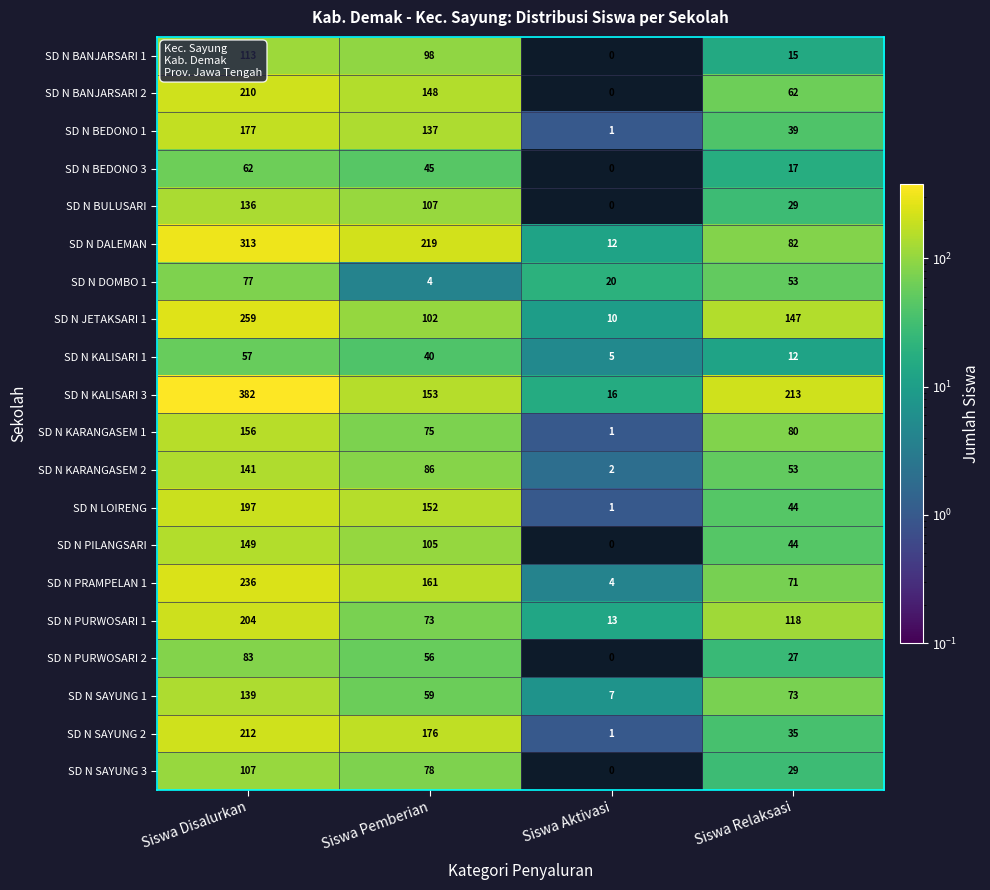

Rank the series at Siswa Pemberian from lowest to highest value.

SD N DOMBO 1, SD N KALISARI 1, SD N BEDONO 3, SD N PURWOSARI 2, SD N SAYUNG 1, SD N PURWOSARI 1, SD N KARANGASEM 1, SD N SAYUNG 3, SD N KARANGASEM 2, SD N BANJARSARI 1, SD N JETAKSARI 1, SD N PILANGSARI, SD N BULUSARI, SD N BEDONO 1, SD N BANJARSARI 2, SD N LOIRENG, SD N KALISARI 3, SD N PRAMPELAN 1, SD N SAYUNG 2, SD N DALEMAN